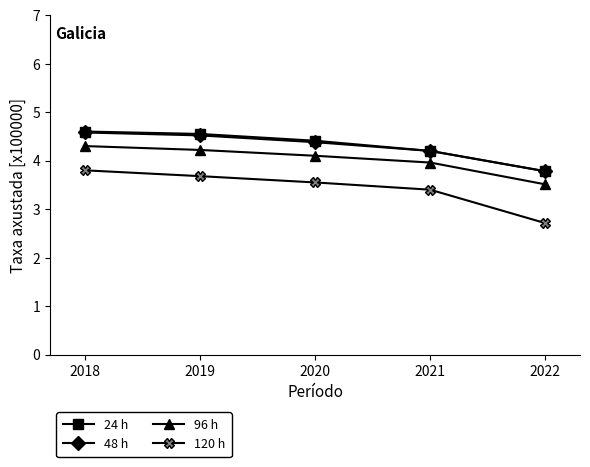

Which series changed the most between 2021 and 2018?

120 h